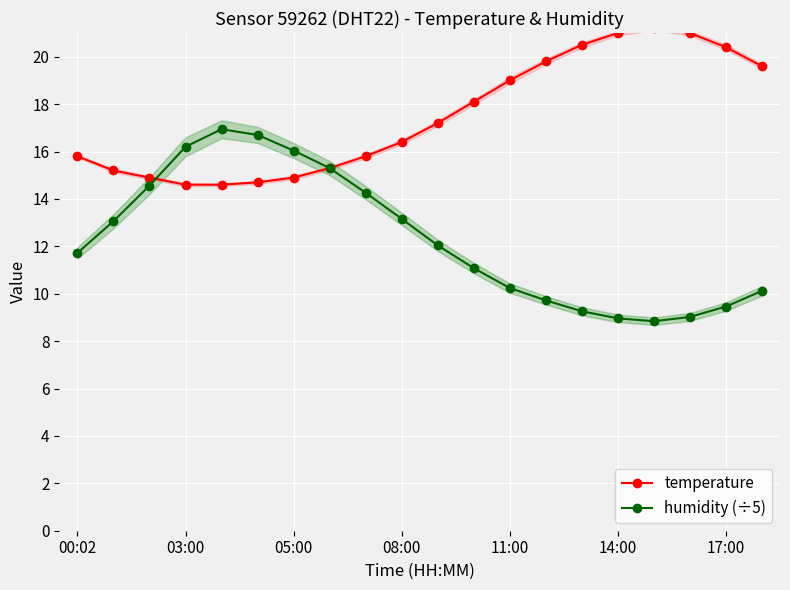

True or false: temperature has a value of 15.8 at 8.

True